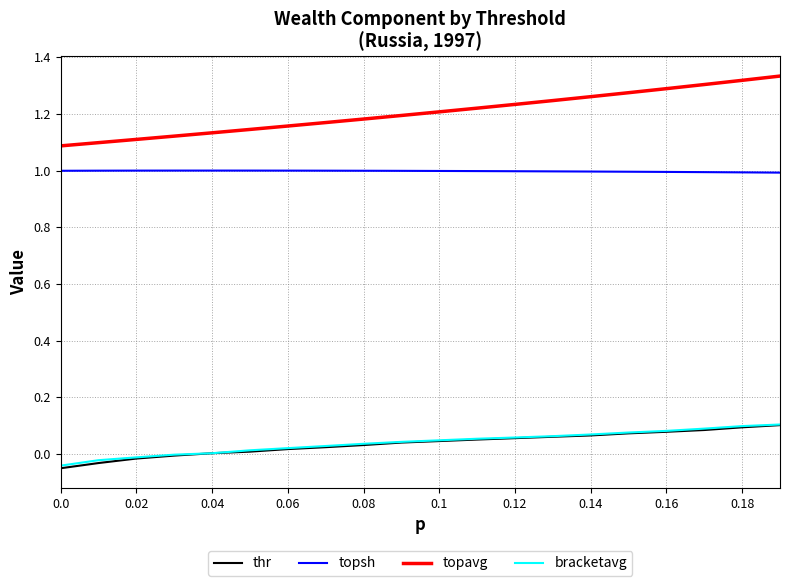

True or false: topsh and thr cross at least once.

False